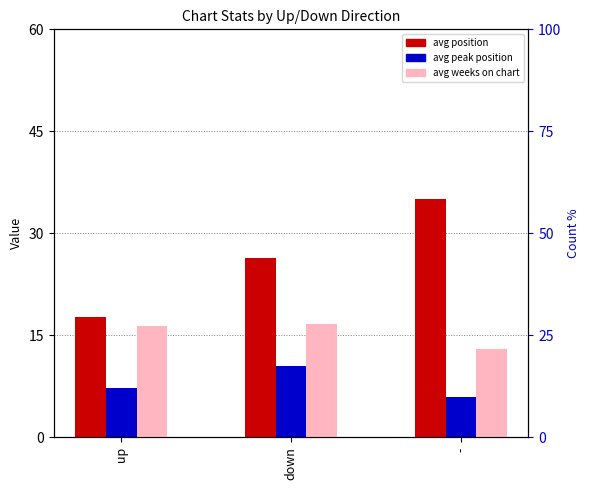

The value of avg_weeks_on_chart at up is 16.4. True or false?

True